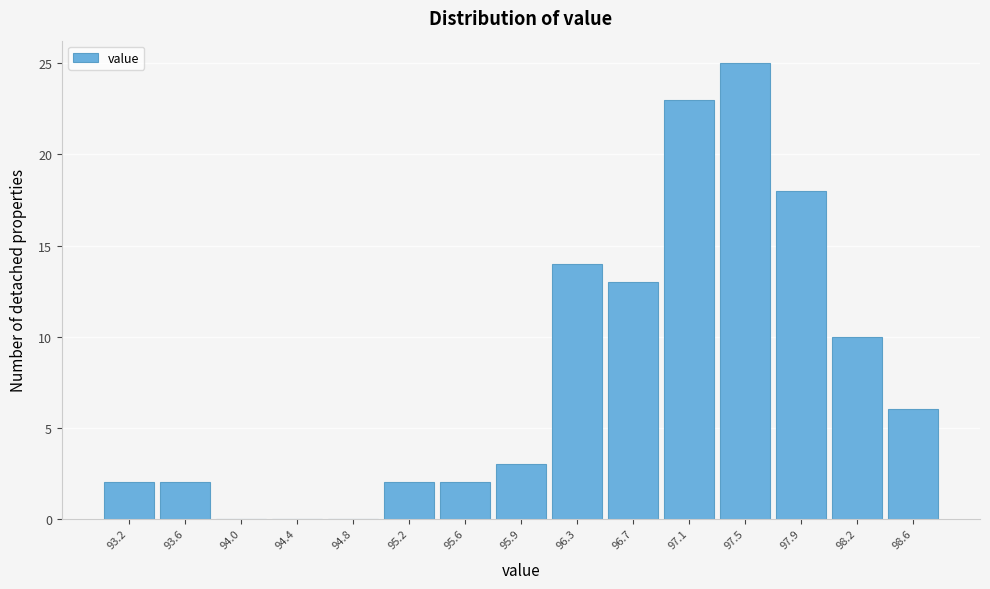

The value at 94.4 is -8. True or false?

False